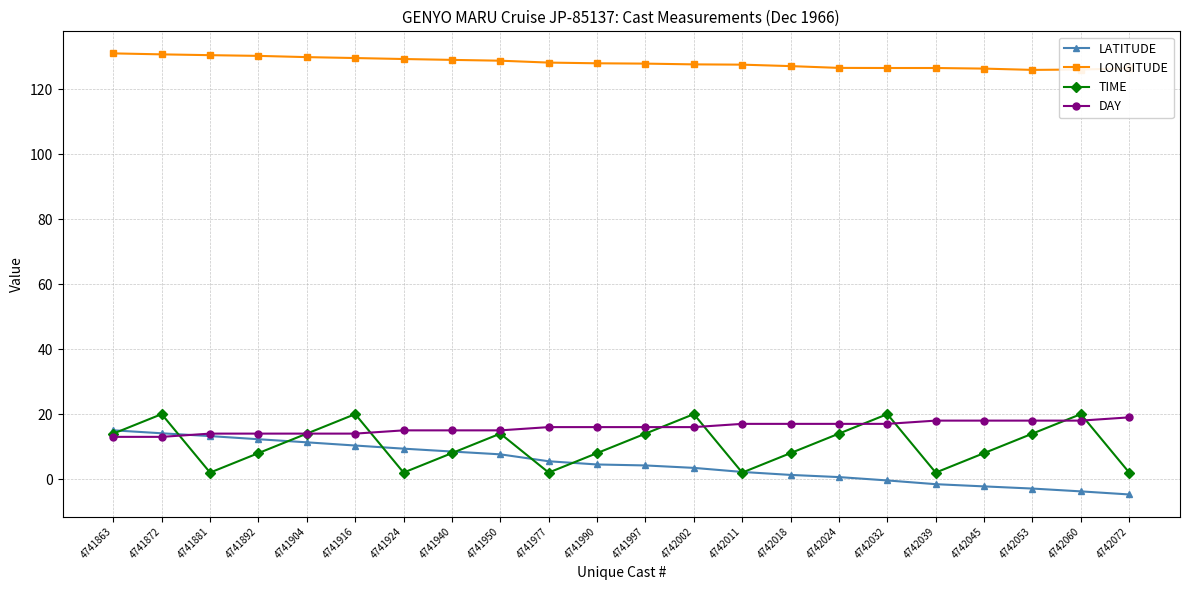

Which series has the largest total across all categories?

LONGITUDE